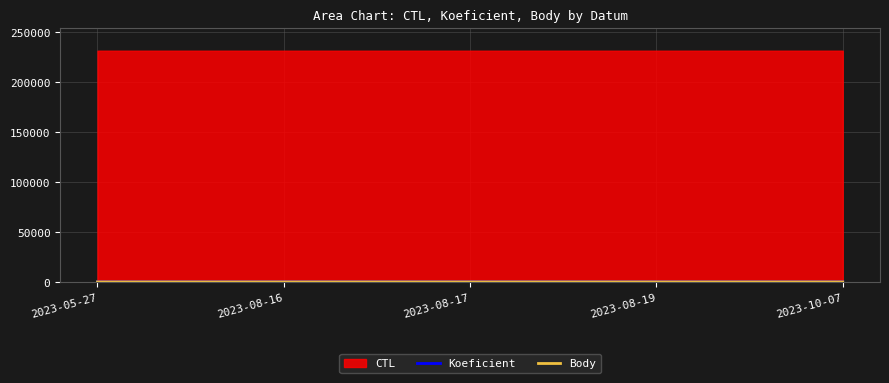

What is the value of the Koeficient point at the 2nd from the left?

2